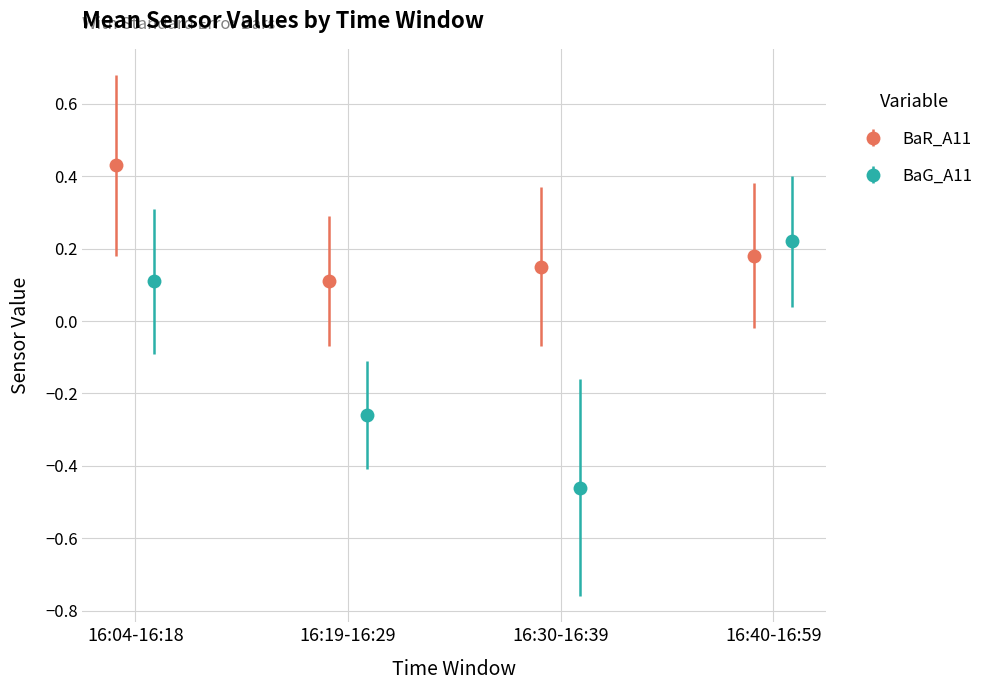

How many interior local valleys does the BaG_A11 series have?

1